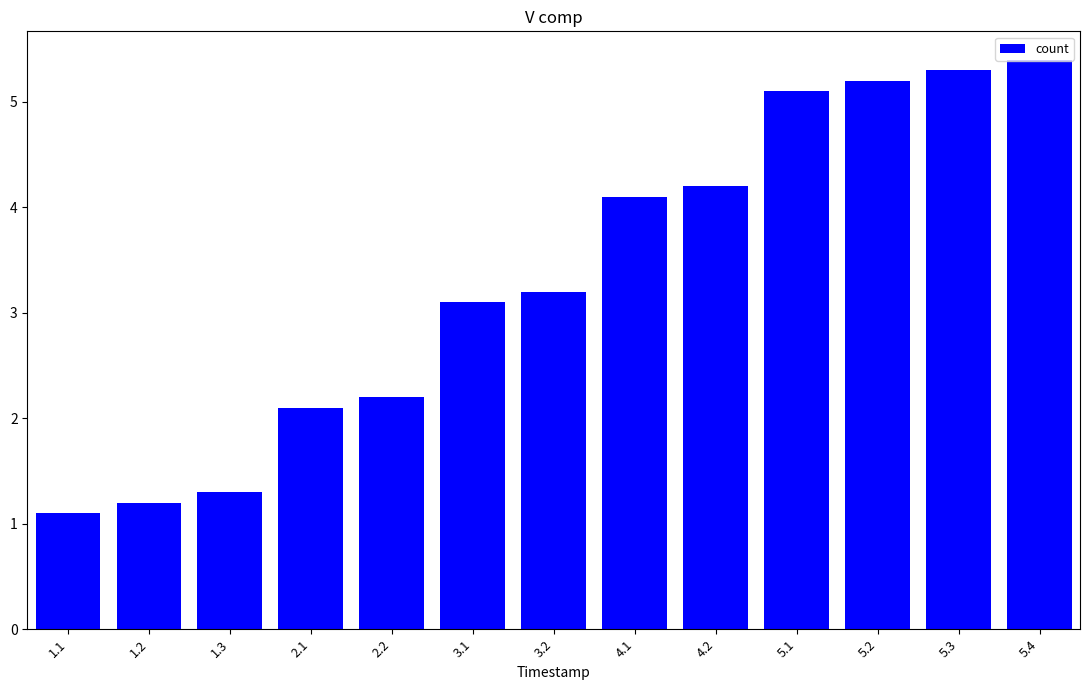

Reading left to right, what are all the values shown in this chart?

1.1	1.2	1.3	2.1	2.2	3.1	3.2	4.1	4.2	5.1	5.2	5.3	5.4